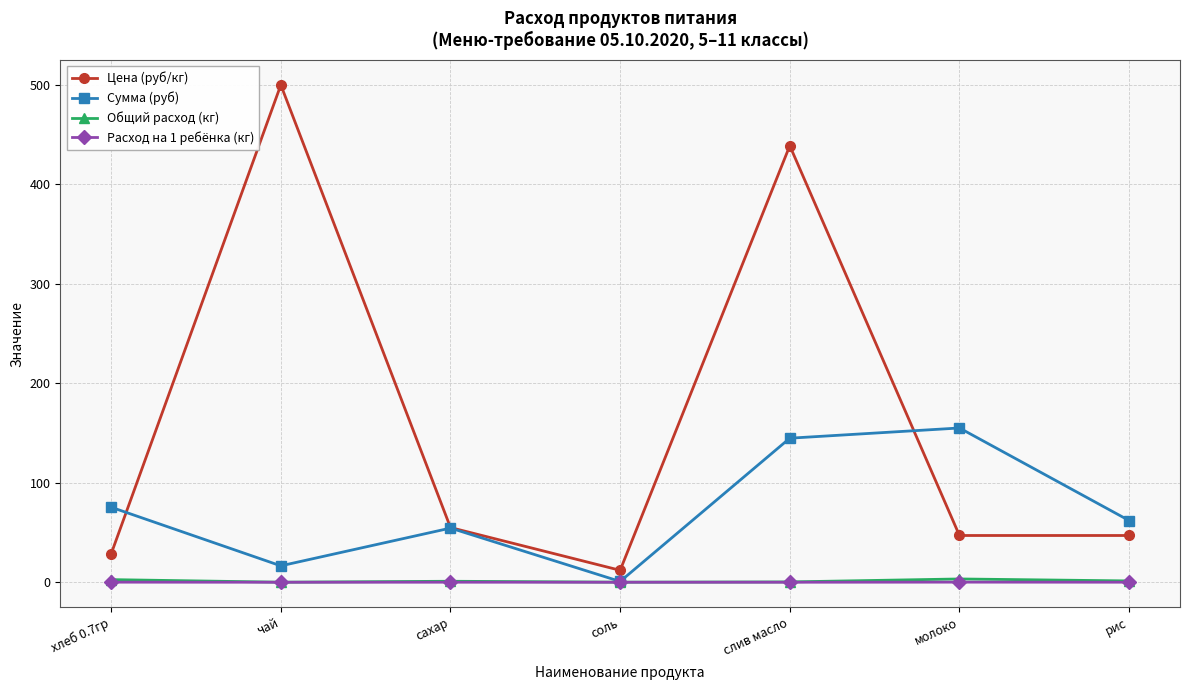

What is the maximum value shown in the chart?

500.0